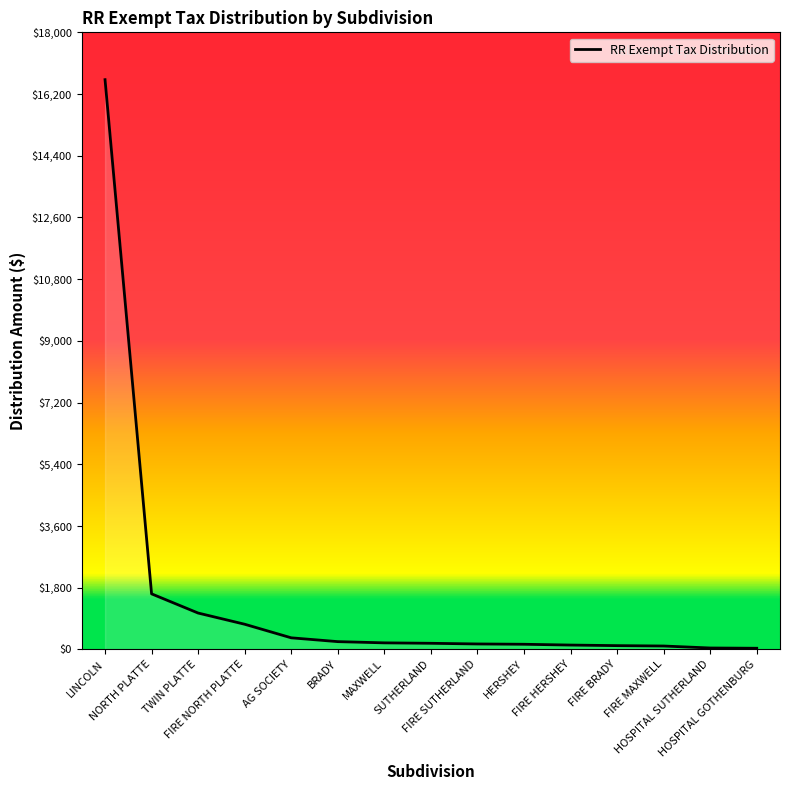

At which label is the value closest to 8327?

NORTH PLATTE